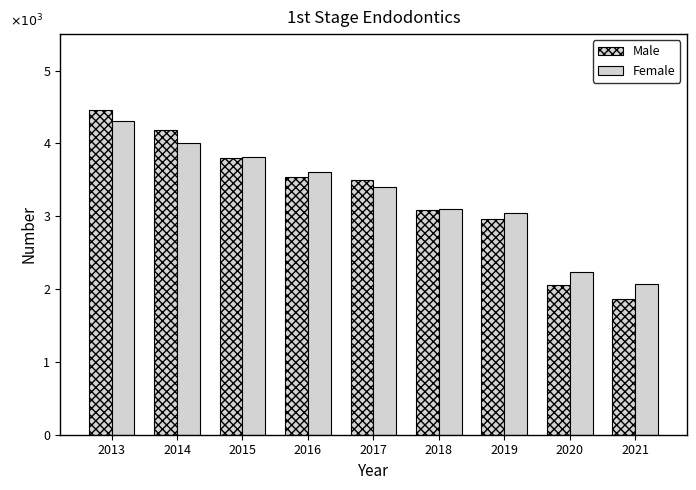

Are the bars grouped side by side (vs. stacked)?

Yes